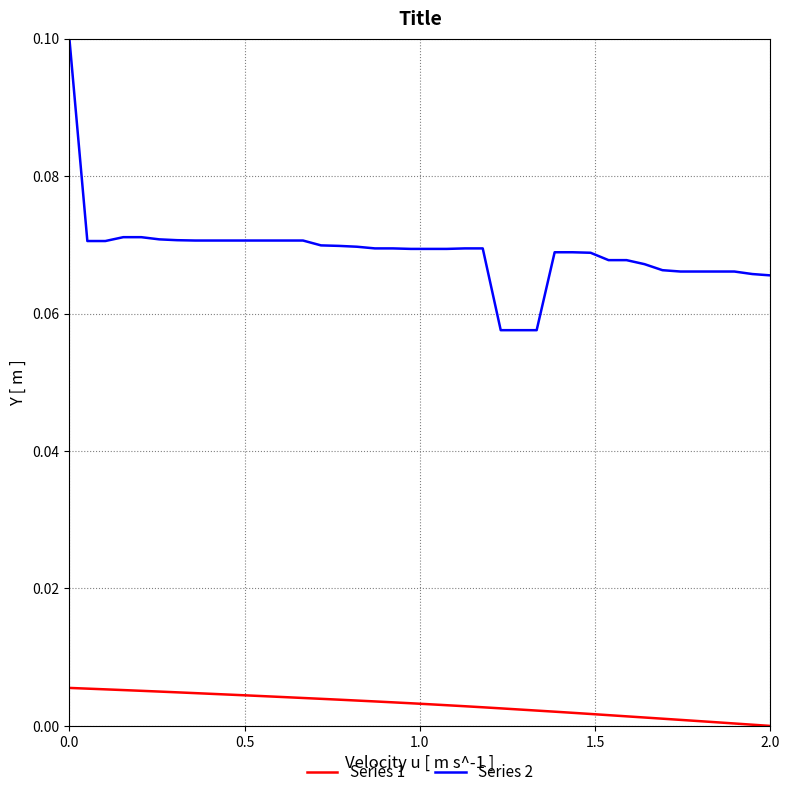

Is this an area chart (filled region under the line)?

No